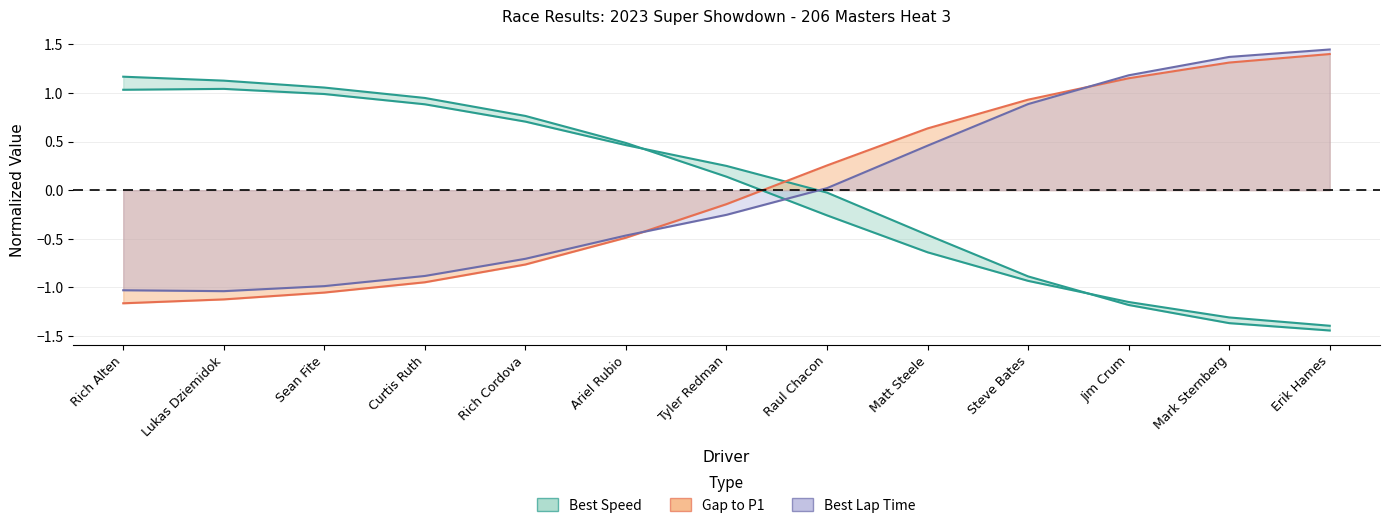

What position from the right is Rich Alten?

13